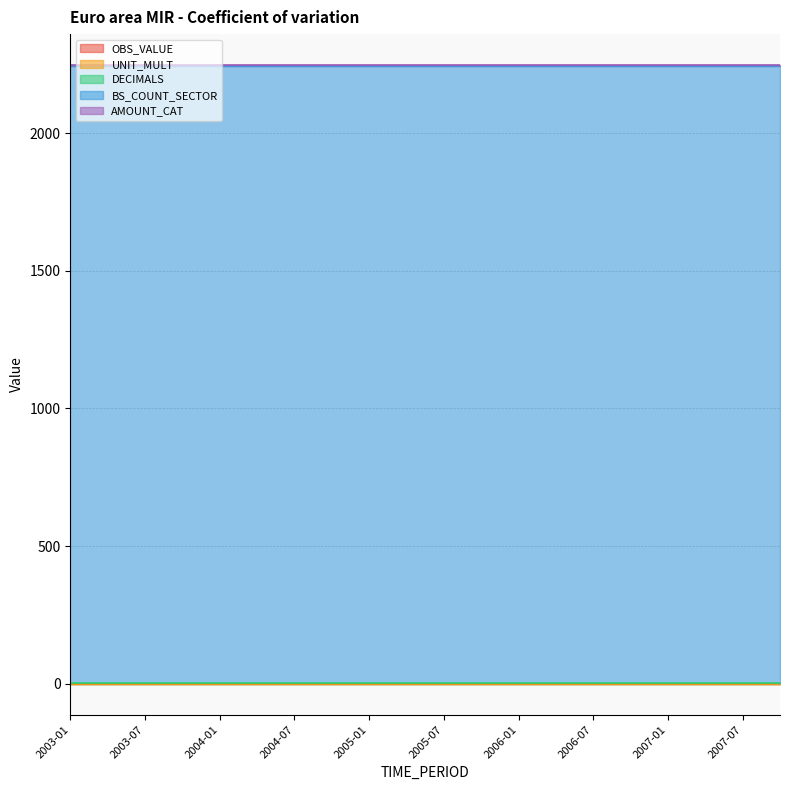

What position from the left is 2006-01?

13